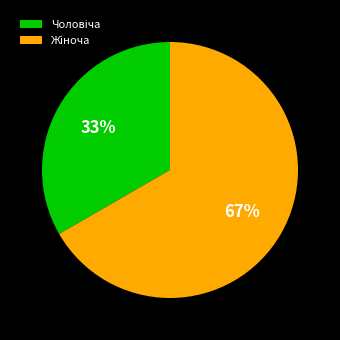

Is there a majority slice in this chart?

Yes